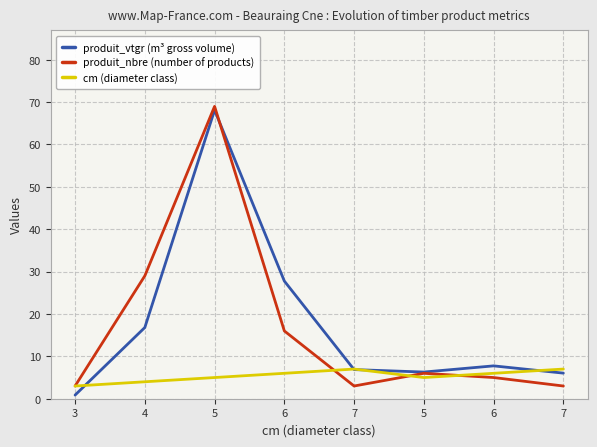

Is the value of cm (diameter class) at 5 greater than the value of produit_vtgr (m³ gross volume) at 3?

Yes